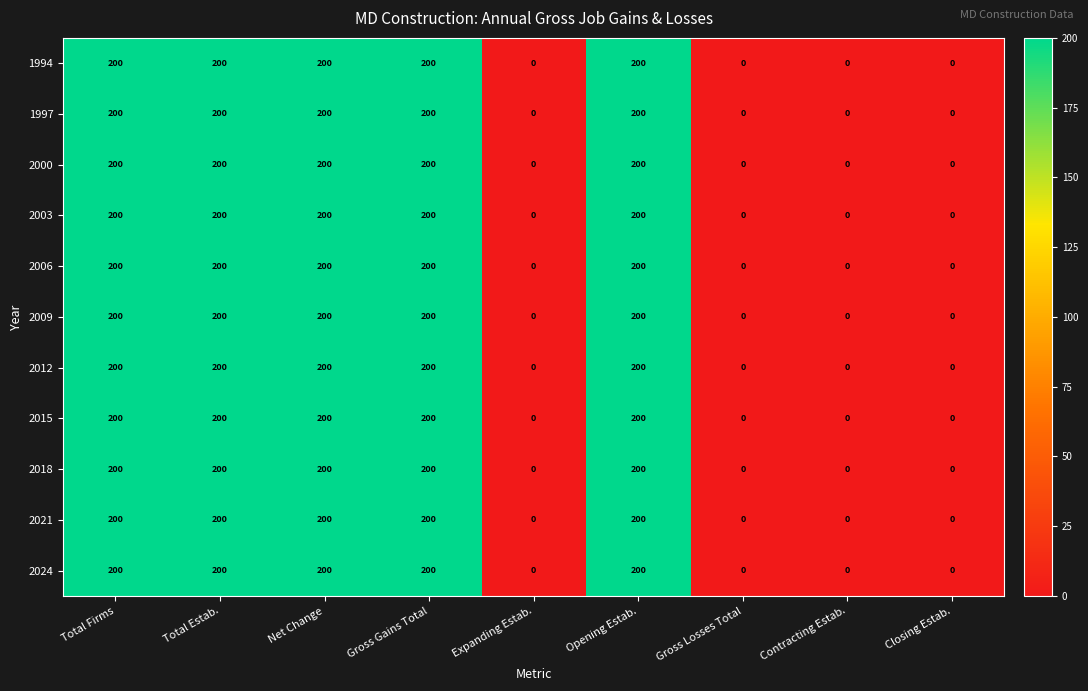

How many data points does each series have?

9